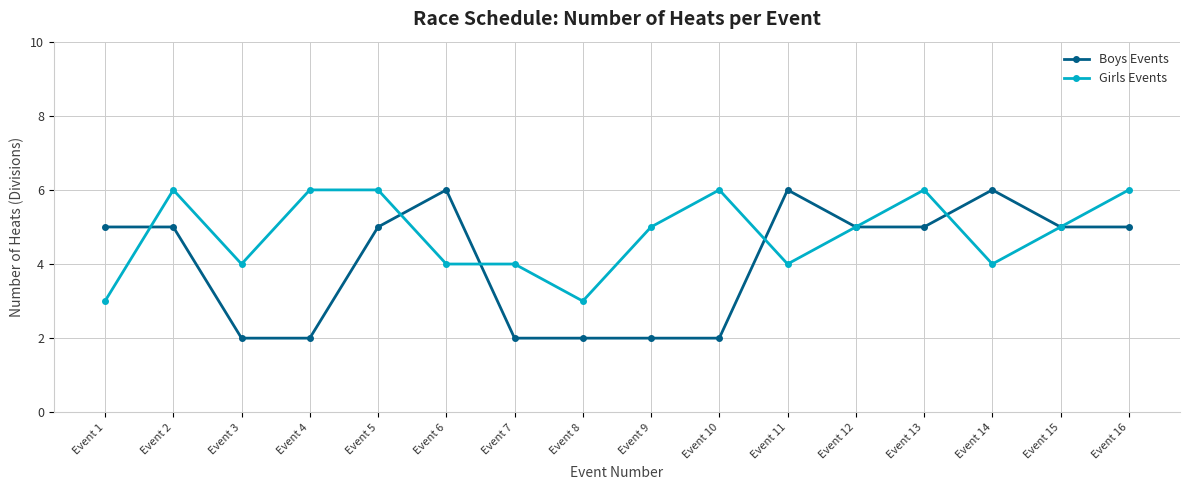

True or false: Girls Events and Boys Events intersect in this chart.

True